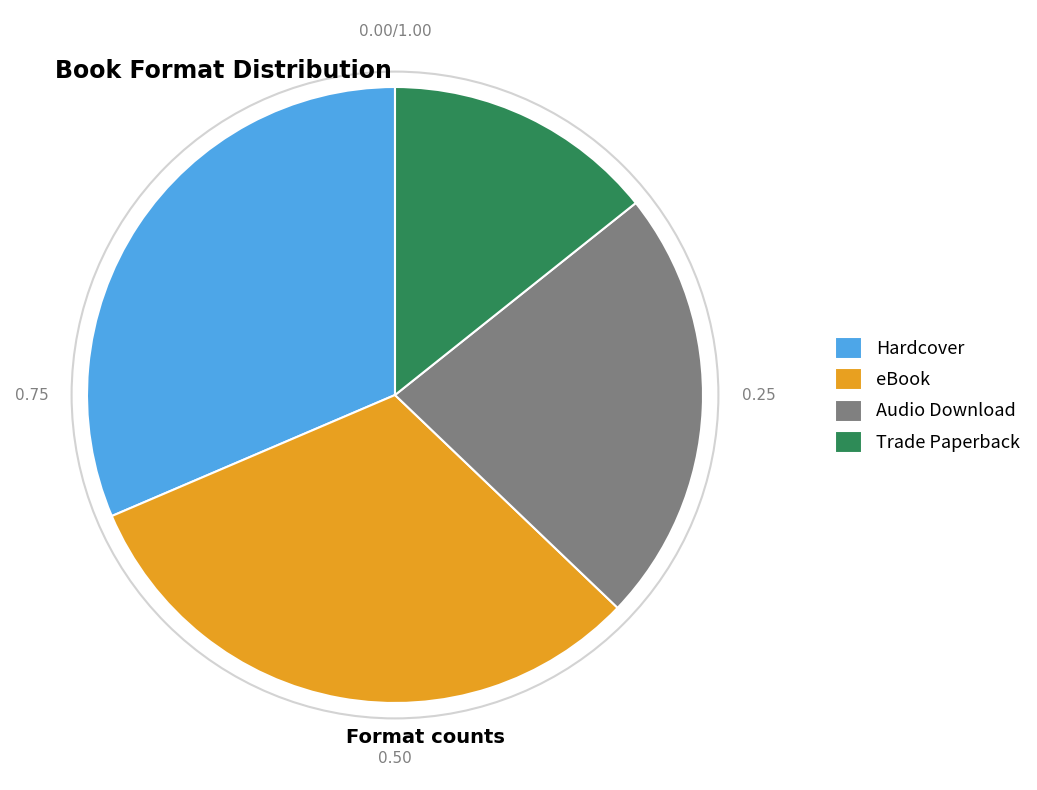

Do Audio Download and Trade Paperback together represent more than half of the pie?

No